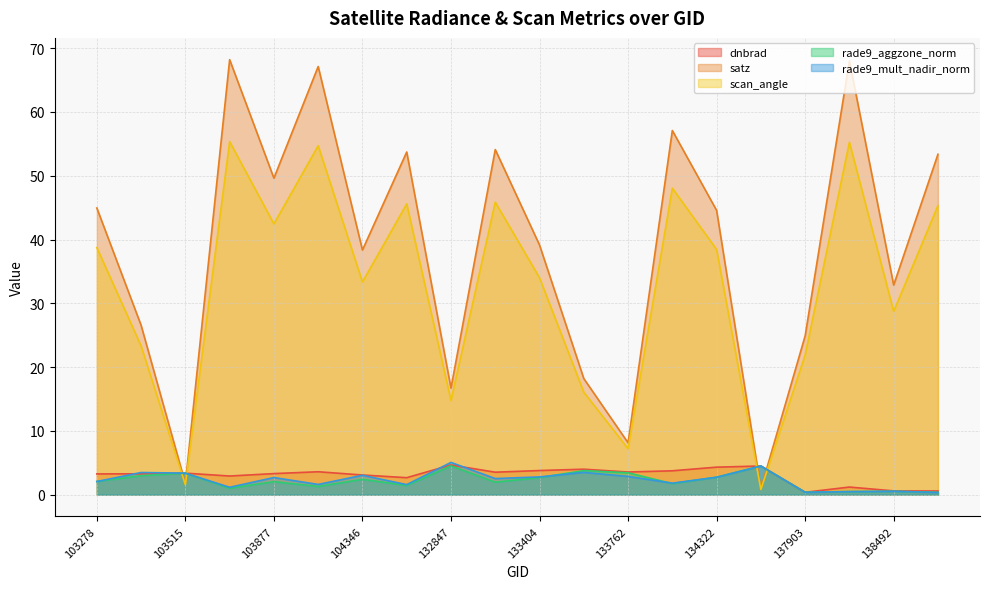

In scan_angle, how many points are lower than both neighbors (excluding endpoints)?

7